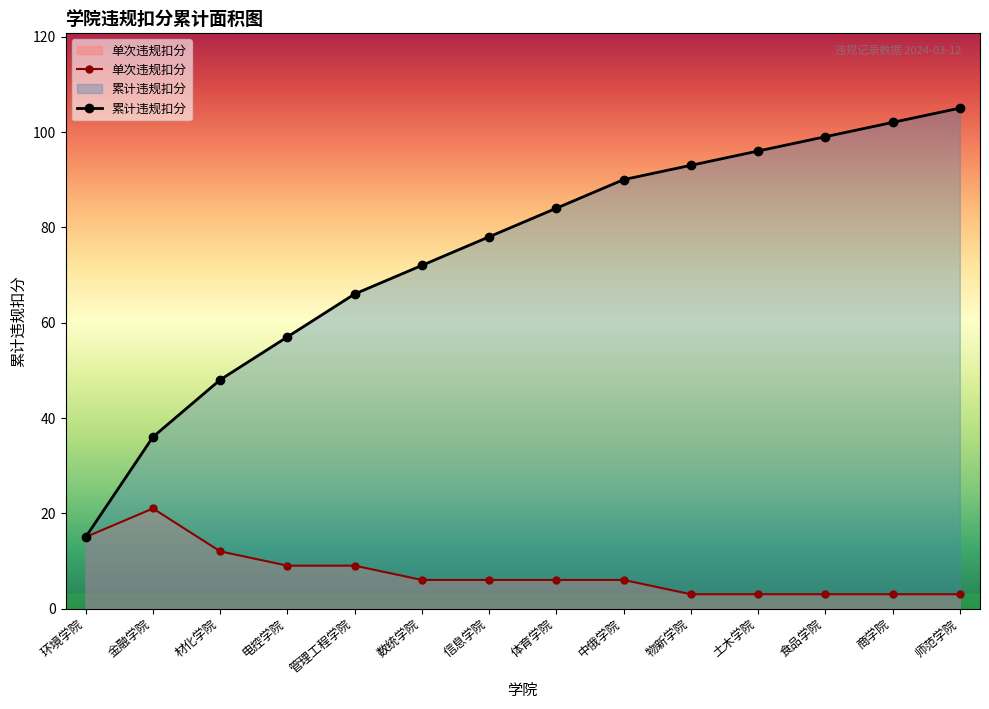

The 单次违规扣分 series shows 7 at 环境学院. True or false?

False